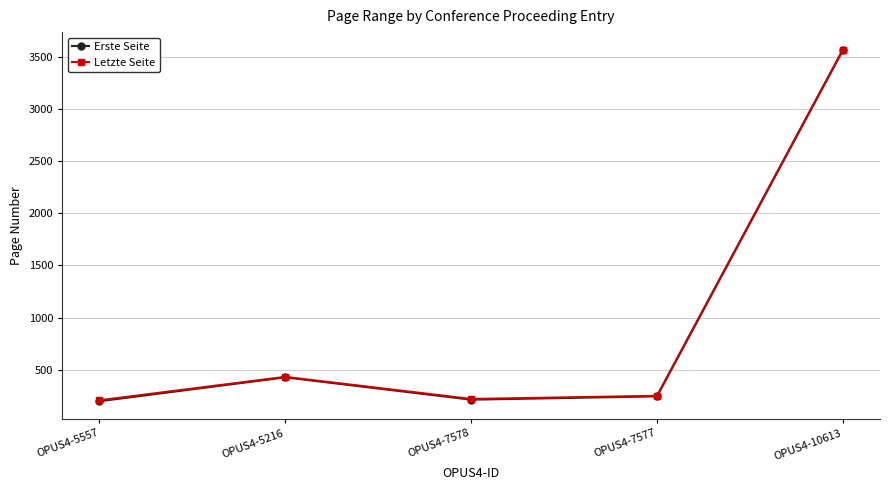

What position from the right is OPUS4-5557?

5